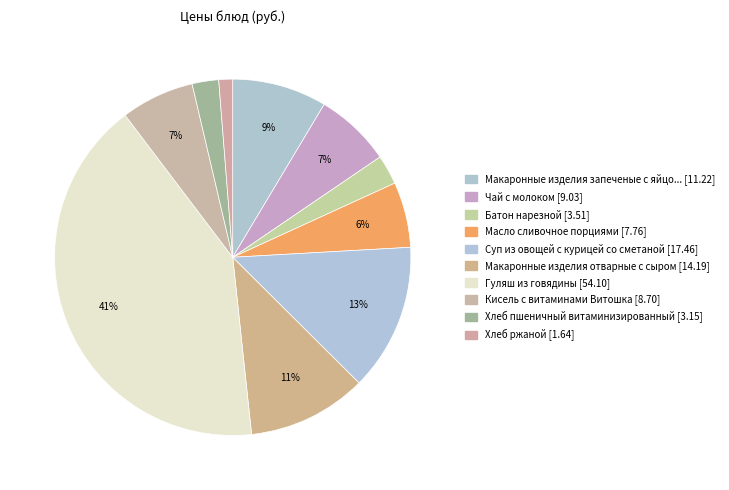

To the nearest percent, what is the average slice percentage?

10%